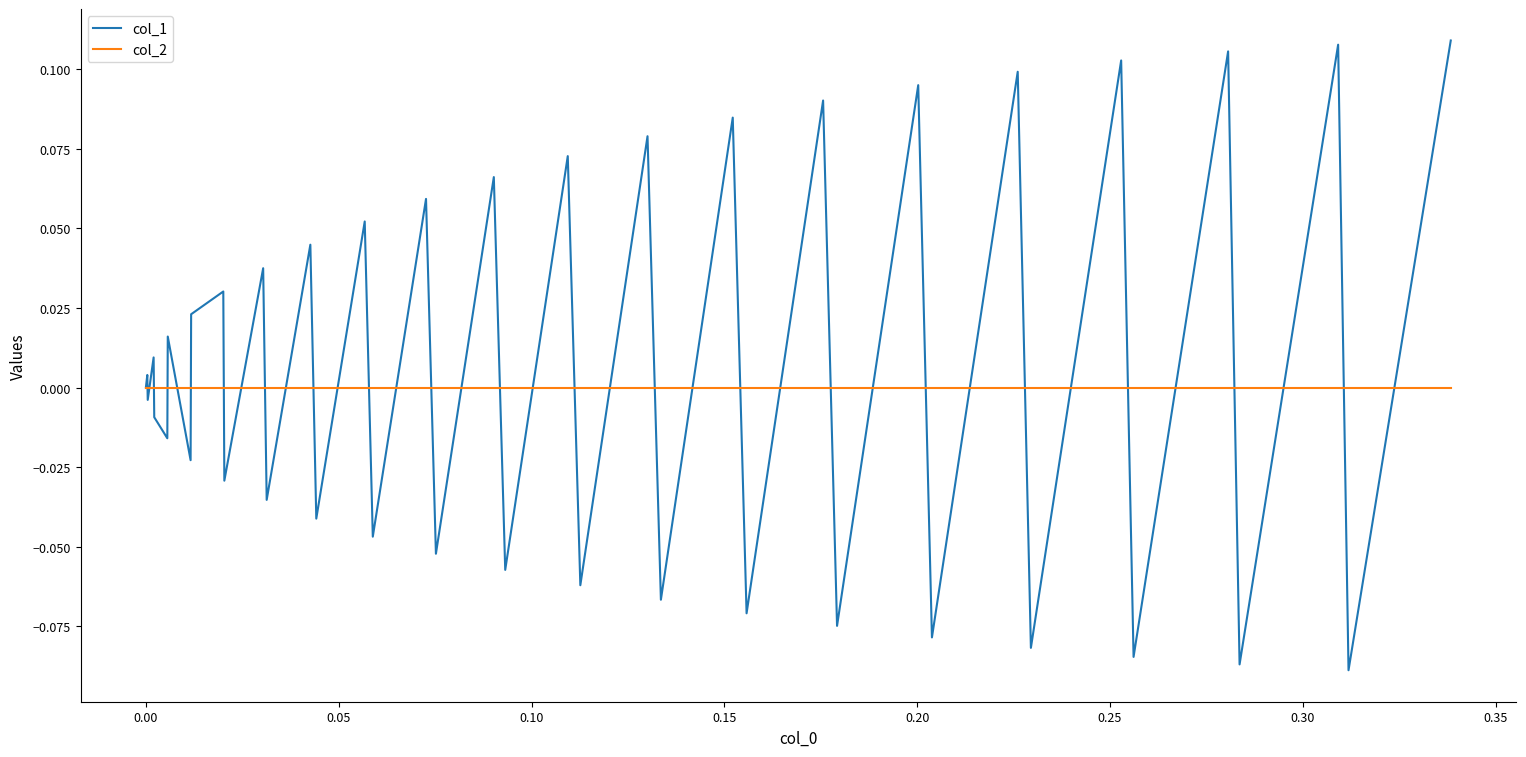

List the series in order of their peak value, lowest first.

col_2, col_1